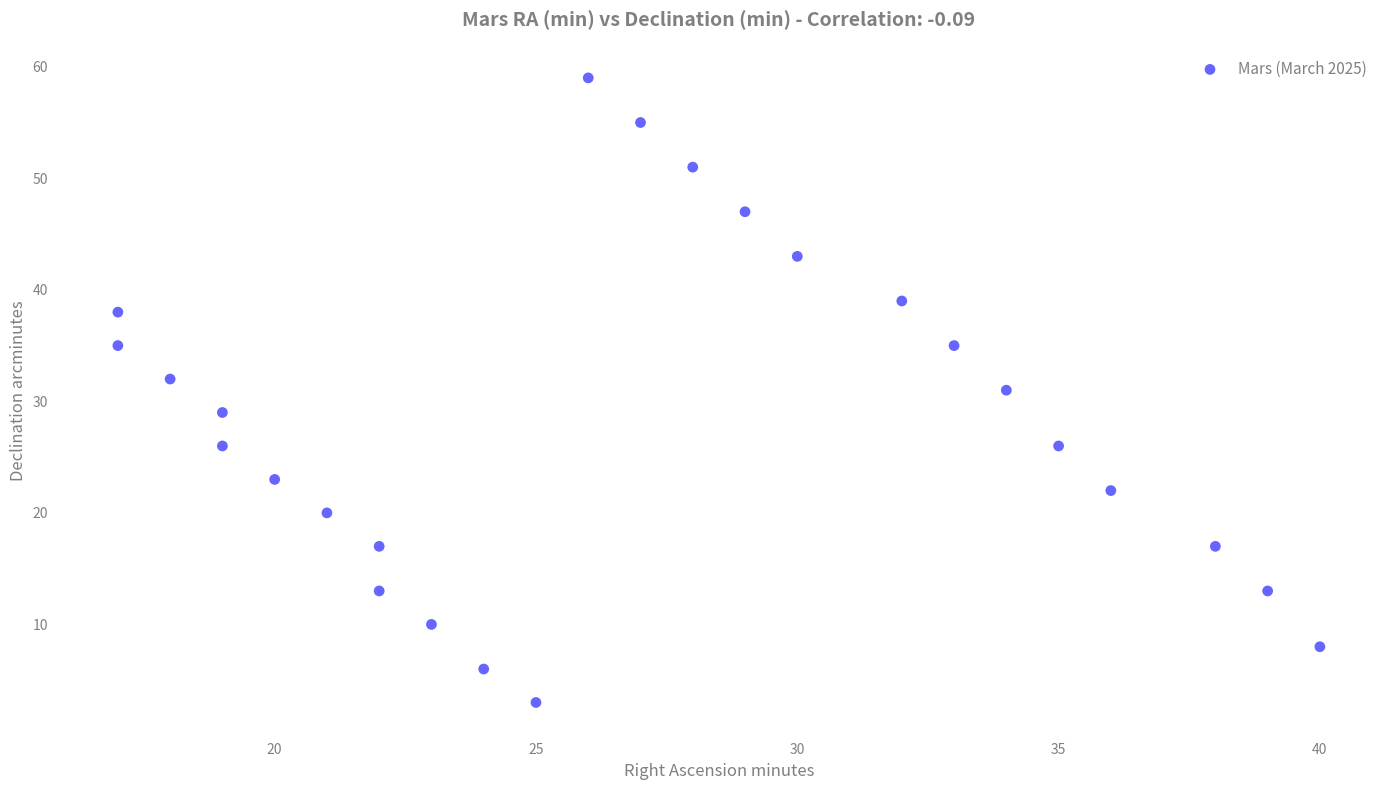

What is the range of Y values (max minus min)?

56